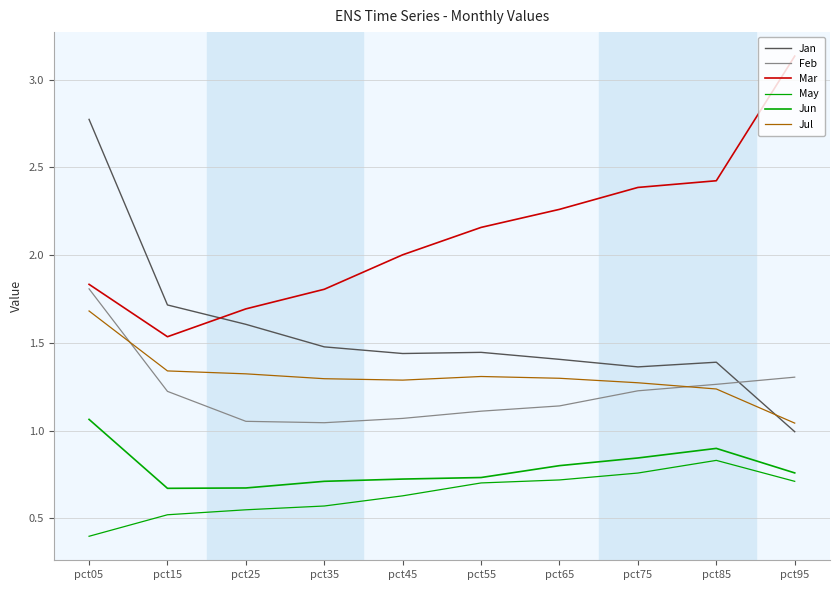

Reading right to left, transcribe all the data shown in this chart.

Jan: 1.0	1.4	1.4	1.4	1.4	1.4	1.5	1.6	1.7	2.8
Feb: 1.3	1.3	1.2	1.1	1.1	1.1	1.0	1.1	1.2	1.8
Mar: 3.1	2.4	2.4	2.3	2.2	2.0	1.8	1.7	1.5	1.8
May: 0.7	0.8	0.8	0.7	0.7	0.6	0.6	0.5	0.5	0.4
Jun: 0.8	0.9	0.8	0.8	0.7	0.7	0.7	0.7	0.7	1.1
Jul: 1.0	1.2	1.3	1.3	1.3	1.3	1.3	1.3	1.3	1.7